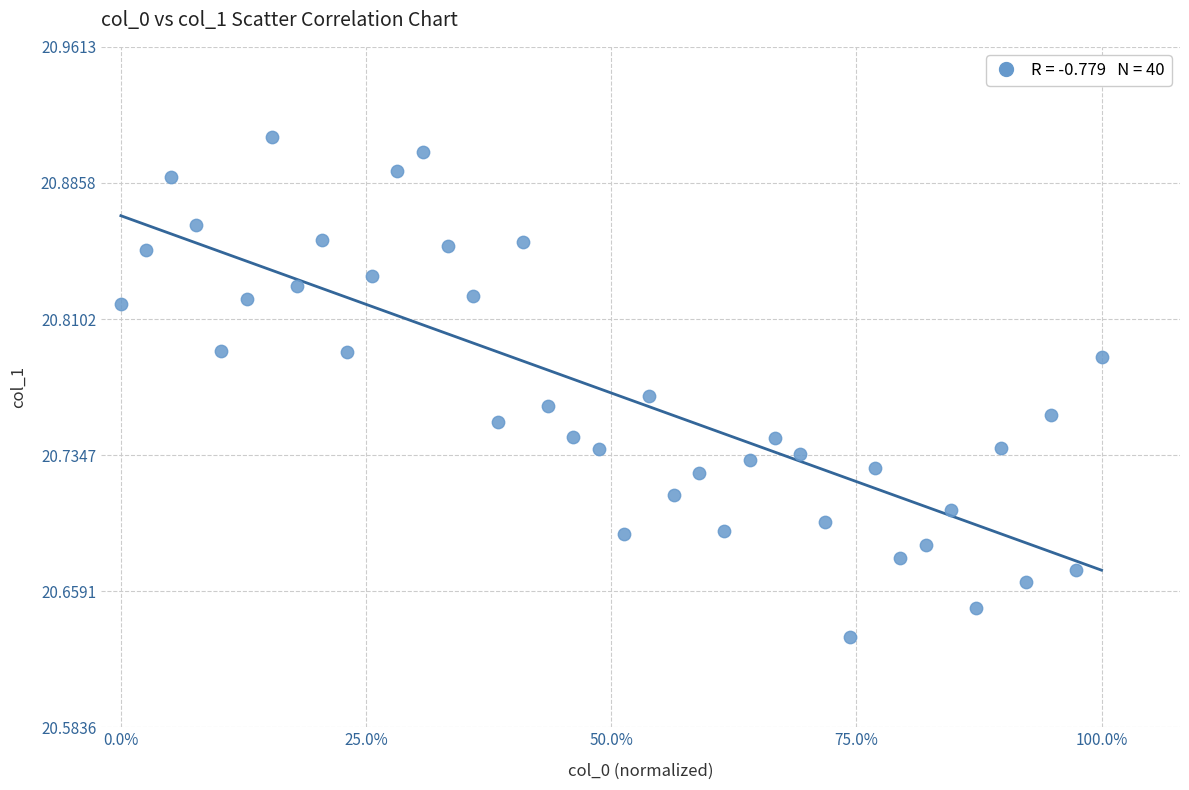

What is the range of X values (max minus min)?

1.0